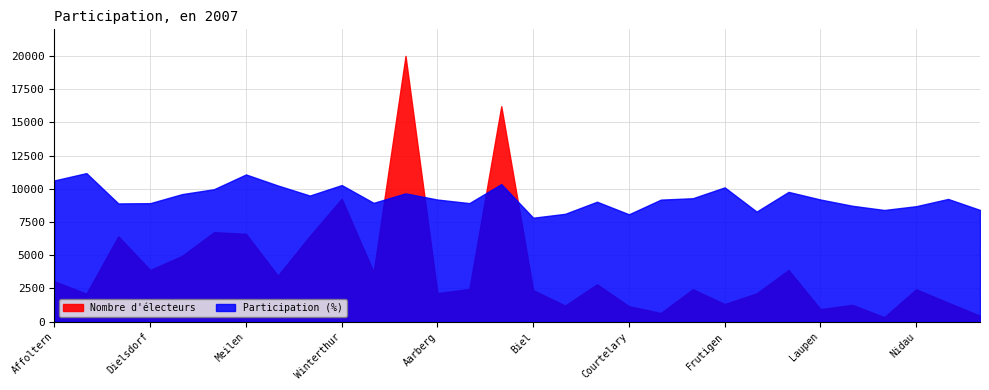

How many lines are shown in the chart?

2